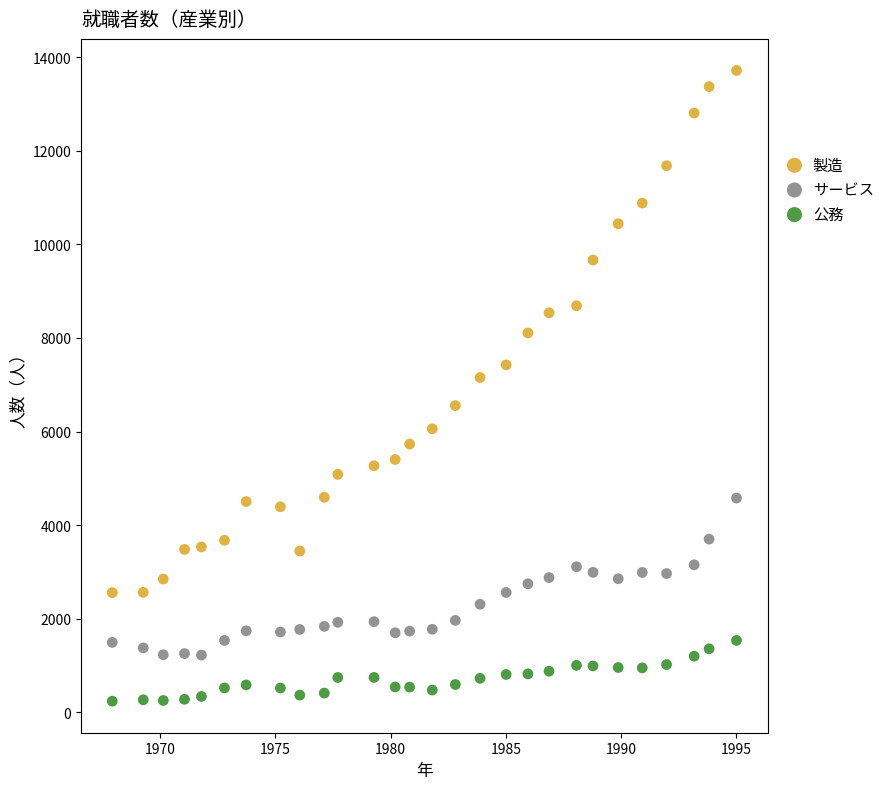

Which series contains the lowest Y value?

公務